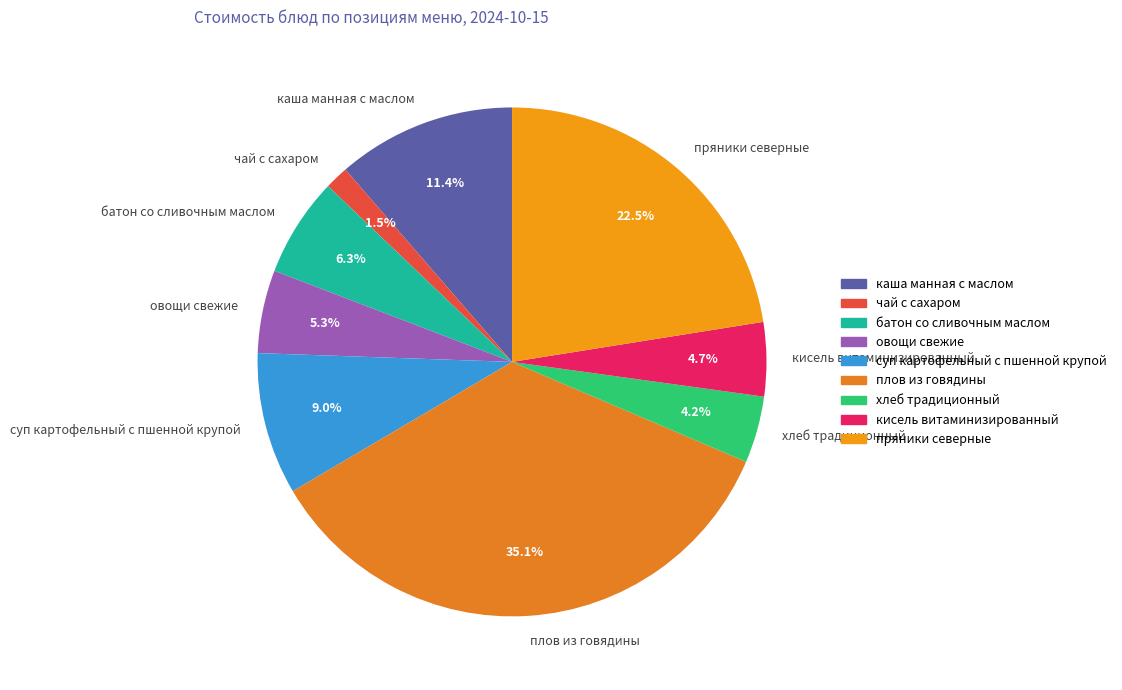

Which slice is the largest?

плов из говядины